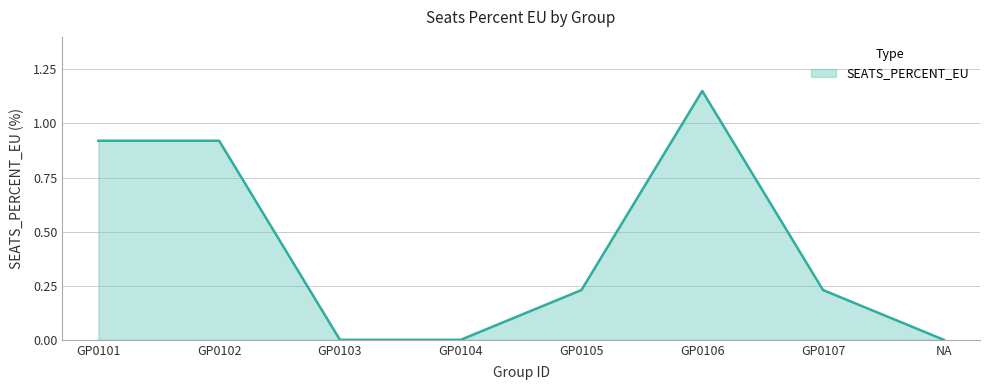

How many categories are shown in the chart?

8